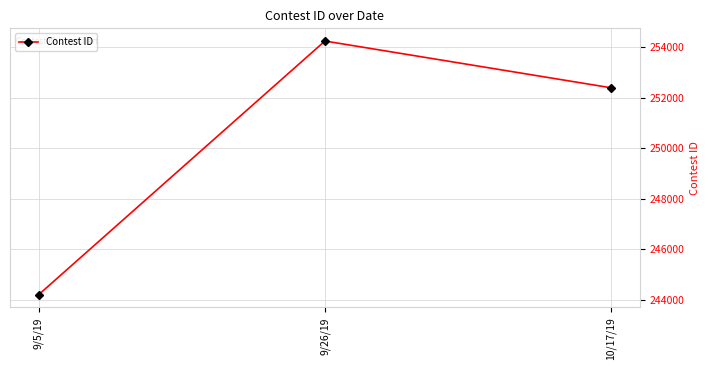

List the labels in order of value, smallest first.

9/5/19, 10/17/19, 9/26/19